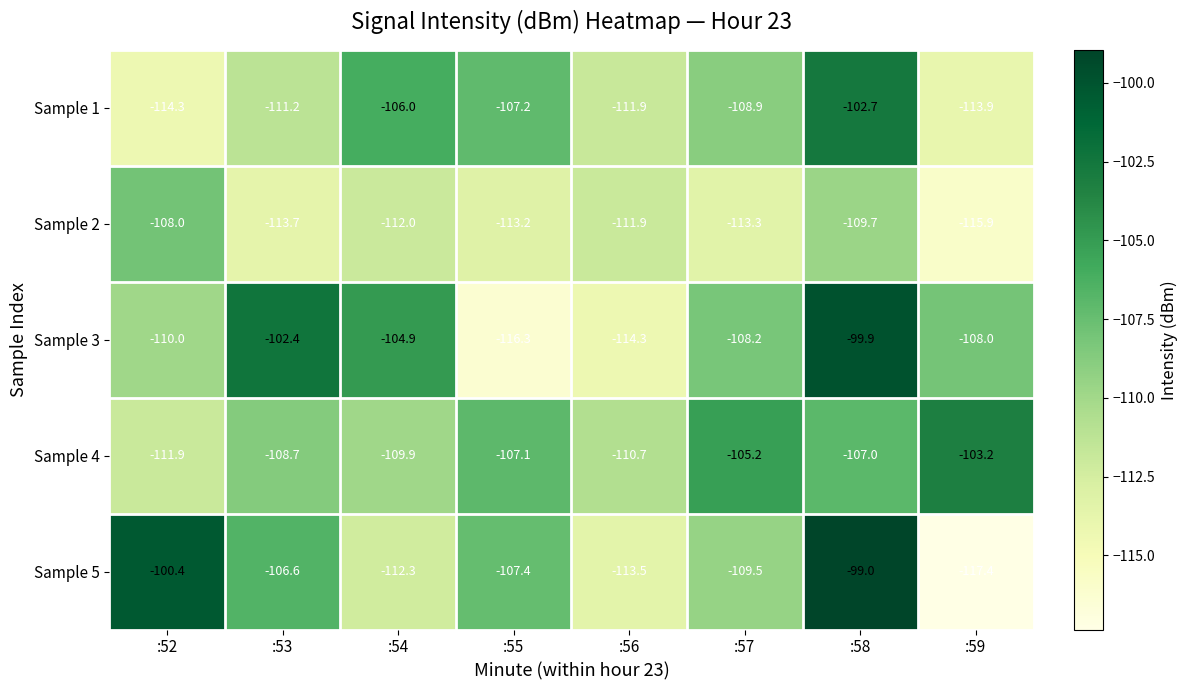

How many series are shown in this chart?

5